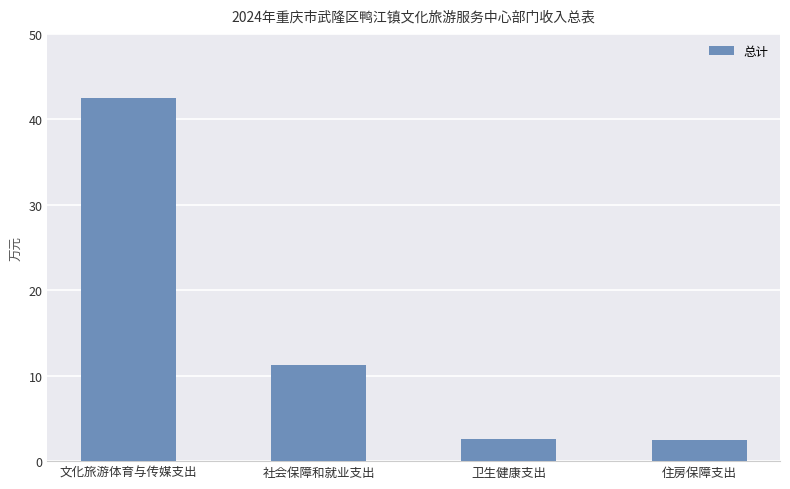

The chart shows a value of 0.5 at 卫生健康支出. True or false?

False